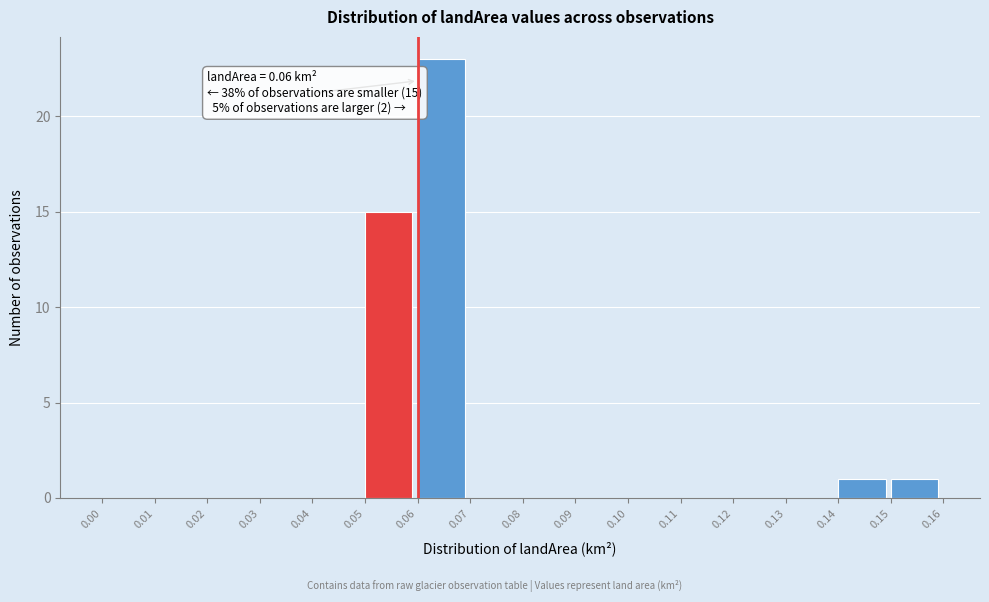

Which range on the x-axis has the tallest bar?

0.06 to 0.07